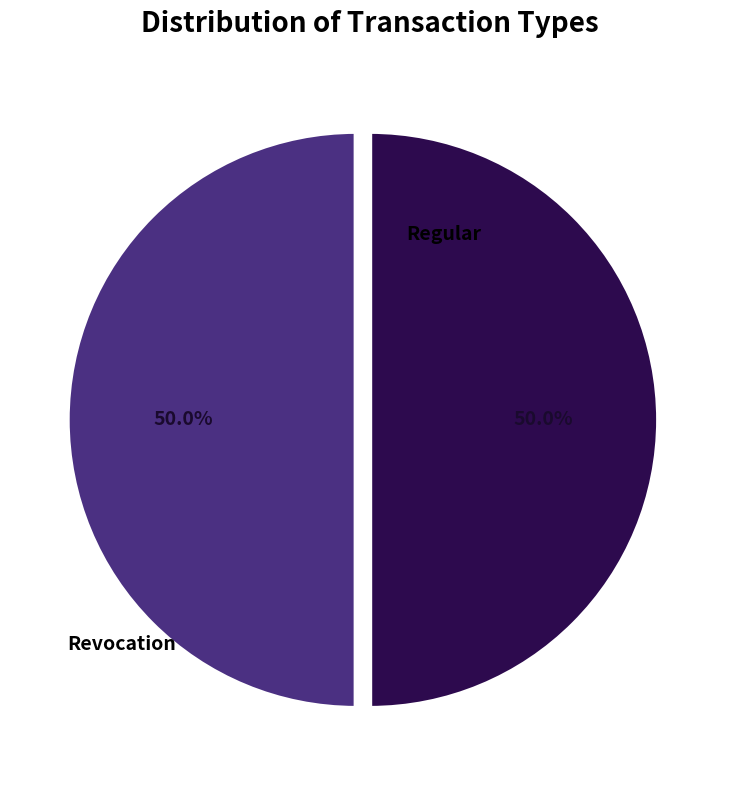

How many segments does this pie chart have?

2